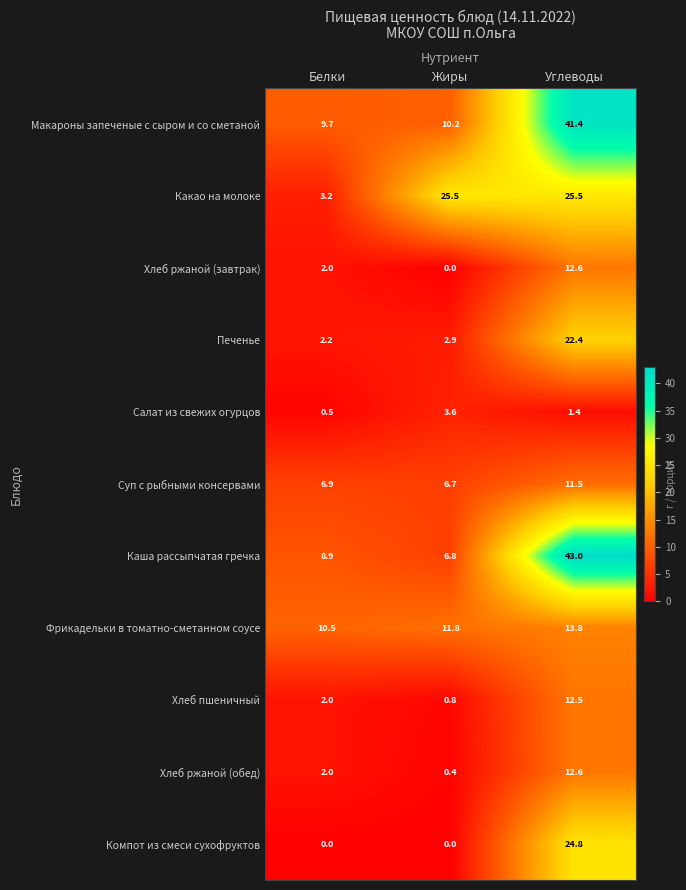

How many categories are shown in the chart?

3